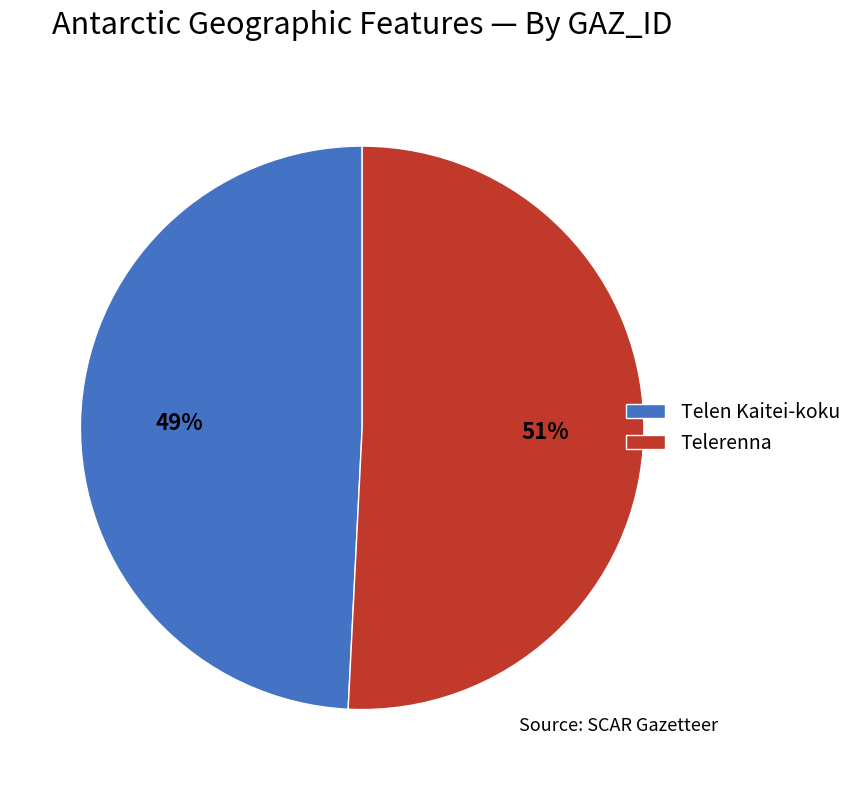

To the nearest percent, what percentage of the pie is Telen Kaitei-koku?

49%